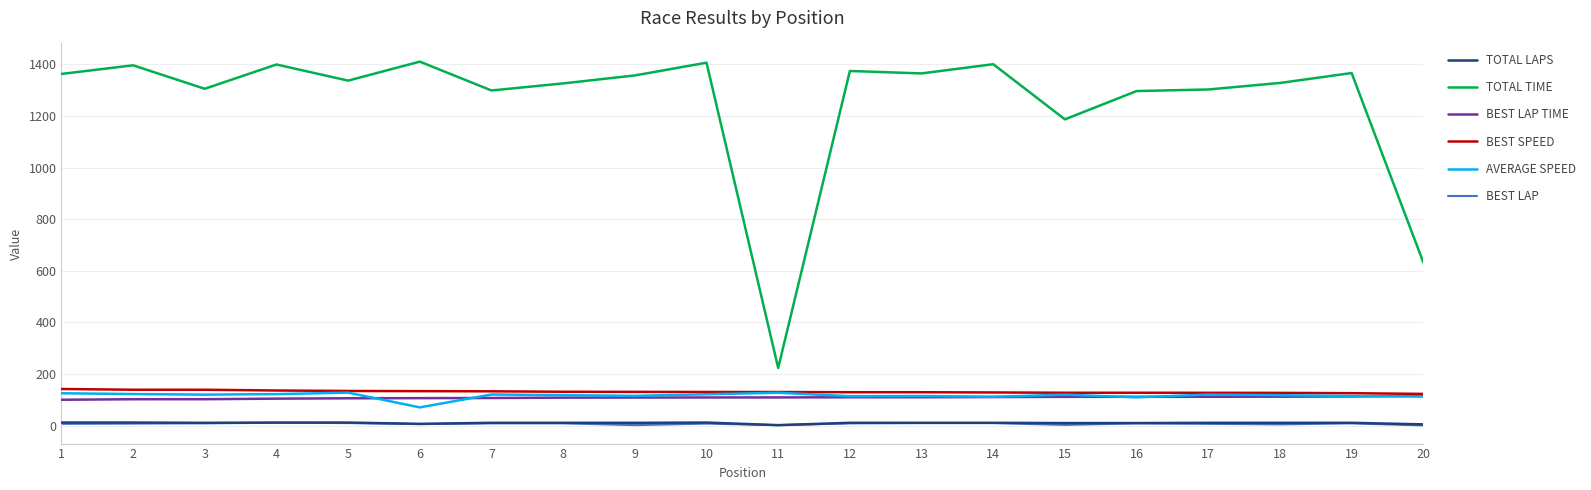

What is the greatest value displayed?

1410.1